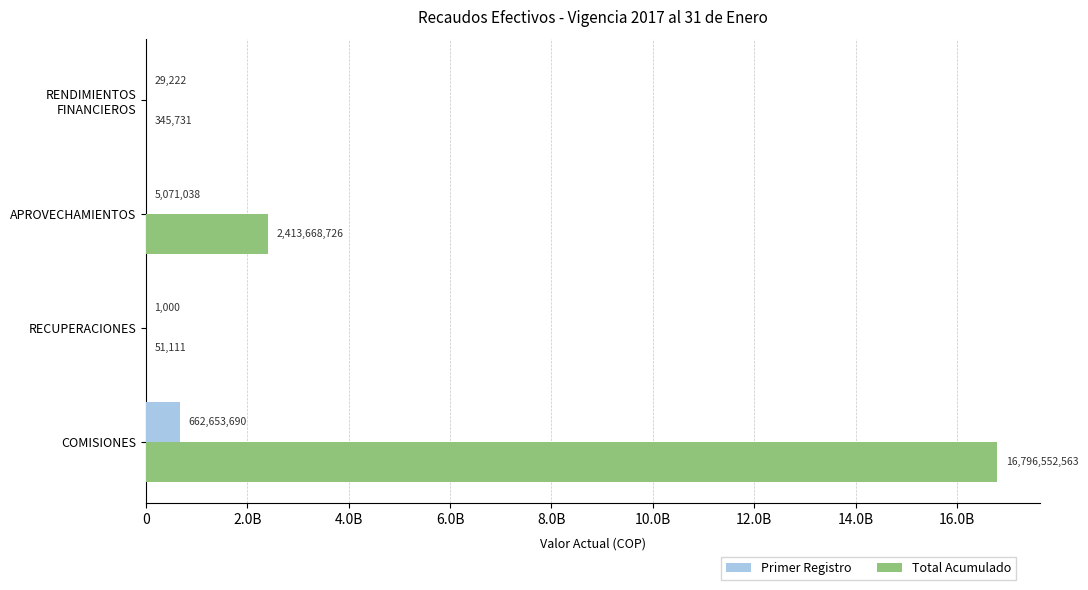

What are all the series names shown in the legend?

Primer Registro, Total Acumulado